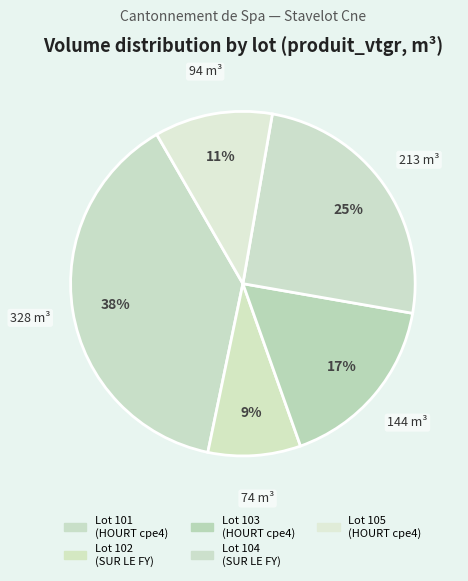

How many segments does this pie chart have?

5